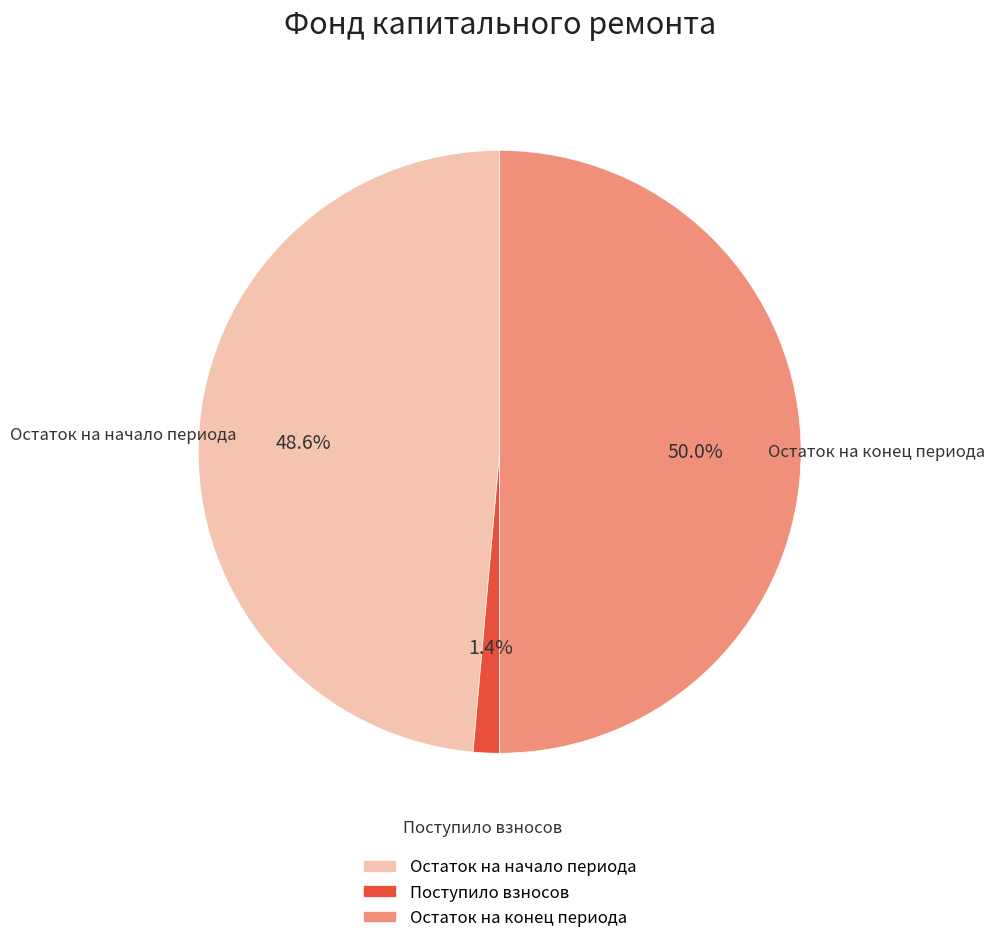

Rank the categories by value from lowest to highest.

Поступило взносов, Остаток на начало периода, Остаток на конец периода